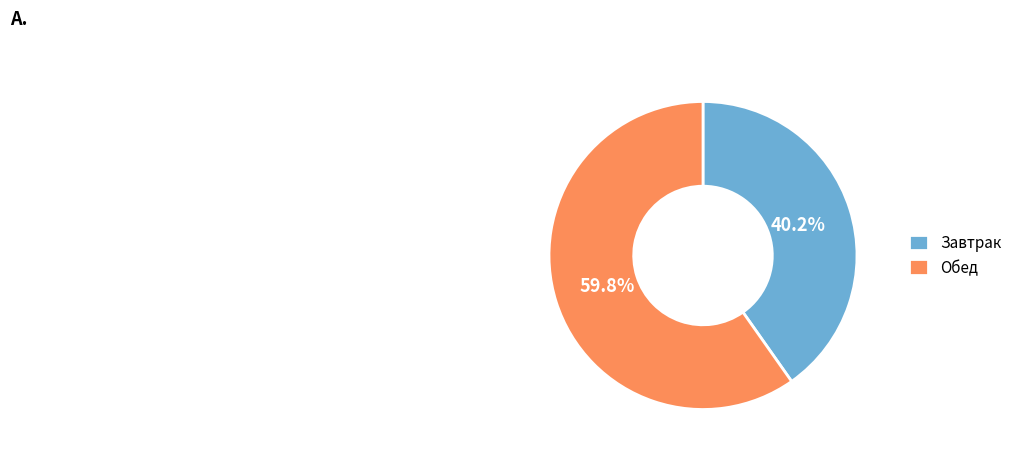

Which slice is the smallest?

Завтрак